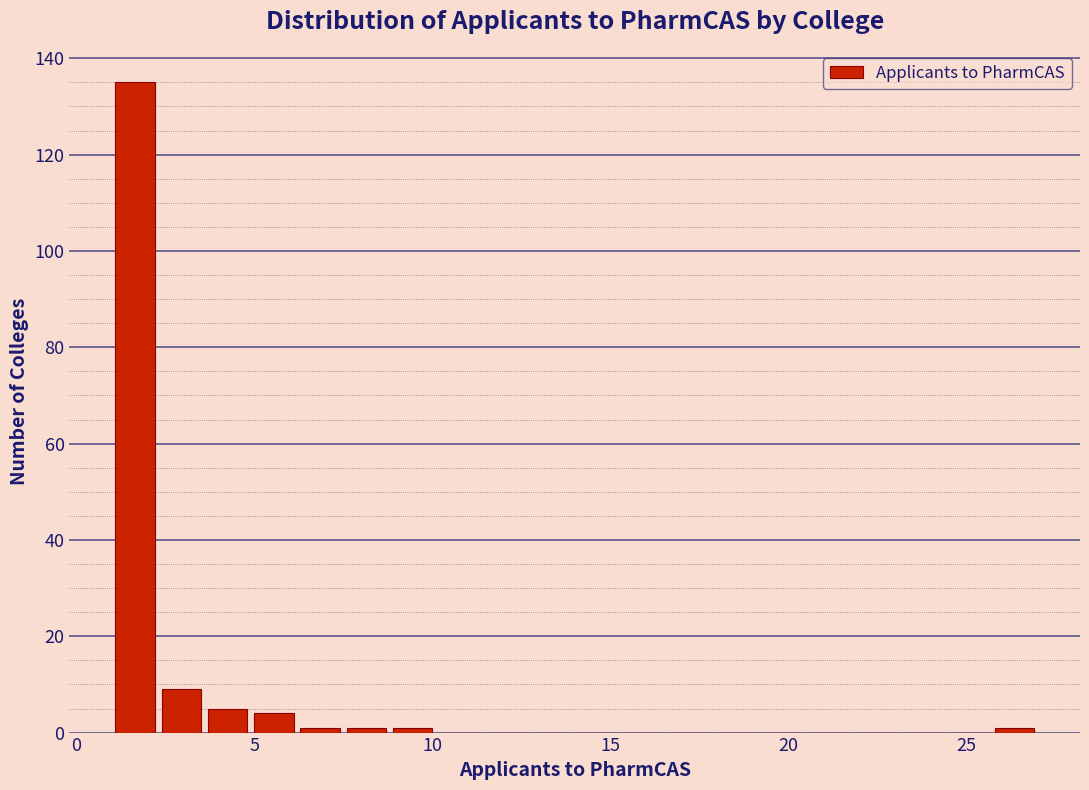

Read against the x-axis, roughly where is the centre of the tallest bar?

1.5